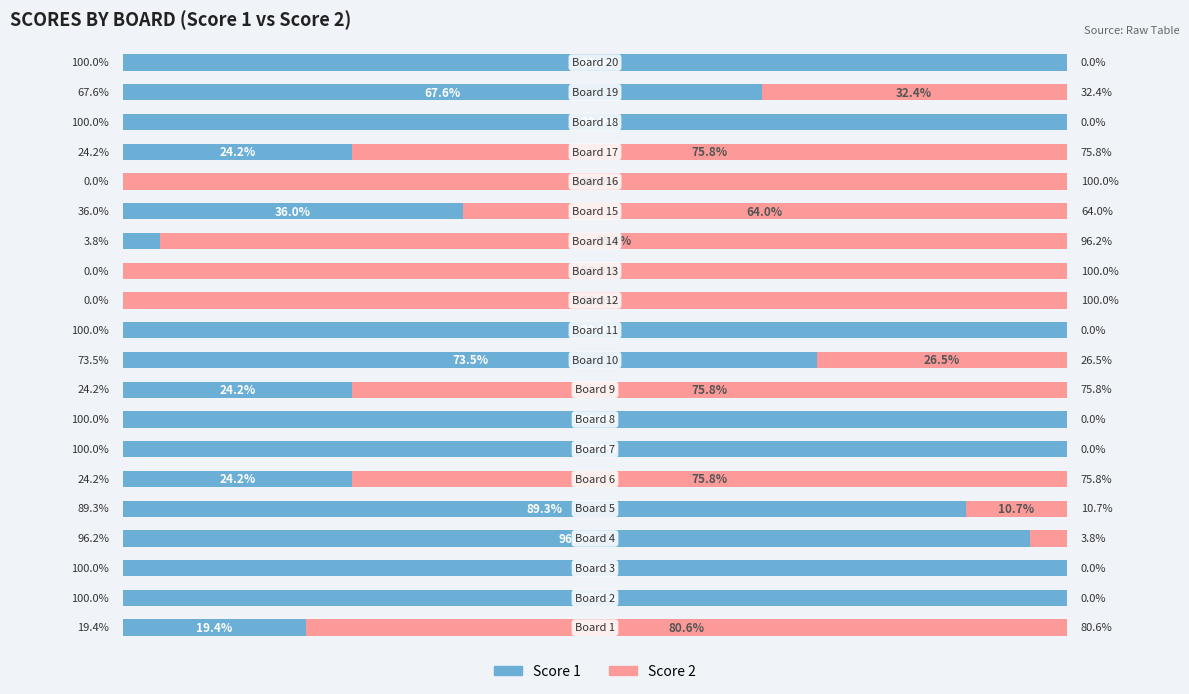

What are all the series names shown in the legend?

Score 1, Score 2